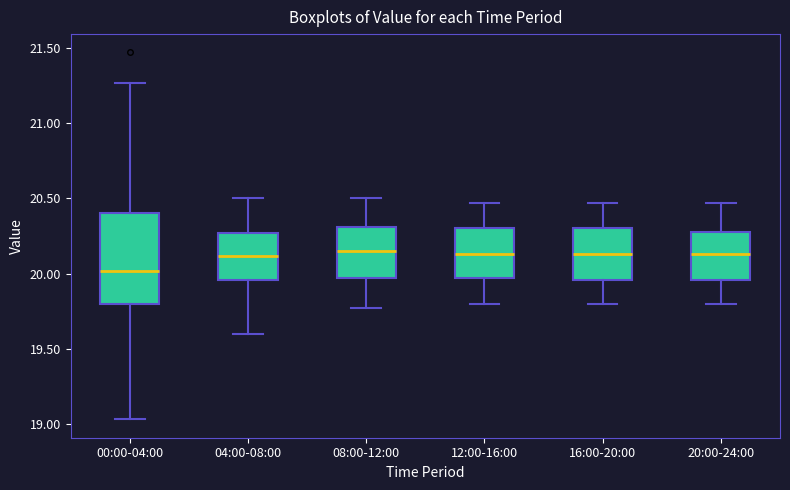

Reading left to right, transcribe this box plot: for each box, give where its median line is, the range the box spans, and where its two whiskers end, as read against the y-axis. The values are not printed on the chart, so give them approximately, as read against the axis.

00:00-04:00: median 20.00, box 19.80 to 20.40, whiskers 19.05 to 21.25
04:00-08:00: median 20.10, box 19.95 to 20.25, whiskers 19.60 to 20.50
08:00-12:00: median 20.15, box 19.95 to 20.30, whiskers 19.75 to 20.50
12:00-16:00: median 20.15, box 19.95 to 20.30, whiskers 19.80 to 20.45
16:00-20:00: median 20.15, box 19.95 to 20.30, whiskers 19.80 to 20.45
20:00-24:00: median 20.15, box 19.95 to 20.30, whiskers 19.80 to 20.45